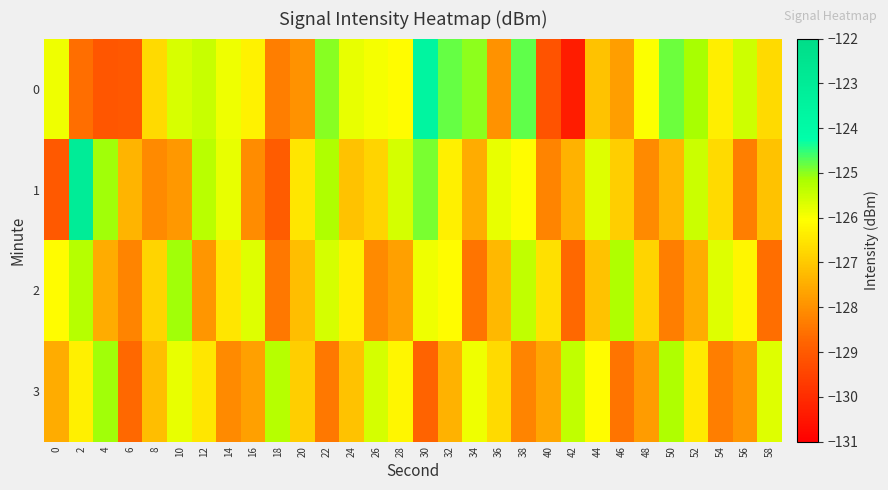

Reading left to right, extract all data points from this chart.

0: 0=-125.9	2=-128.6	4=-129.1	6=-129.0	8=-126.7	10=-125.7	12=-125.5	14=-125.9	16=-126.3	18=-128.3	20=-128.0	22=-125.0	24=-125.8	26=-126.0	28=-126.1	30=-123.6	32=-124.8	34=-125.0	36=-128.0	38=-124.8	40=-129.2	42=-130.3	44=-127.1	46=-127.7	48=-126.0	50=-124.8	52=-125.1	54=-126.4	56=-125.5	58=-126.7
1: 0=-129.0	2=-123.0	4=-125.1	6=-127.4	8=-128.1	10=-127.8	12=-125.3	14=-125.8	16=-128.1	18=-128.9	20=-126.5	22=-125.2	24=-127.1	26=-126.8	28=-125.6	30=-124.9	32=-126.3	34=-127.5	36=-125.8	38=-126.1	40=-128.2	42=-127.4	44=-125.7	46=-126.9	48=-128.1	50=-127.3	52=-125.5	54=-126.7	56=-128.3	58=-127.1
2: 0=-126.1	2=-125.3	4=-127.5	6=-128.2	8=-126.8	10=-125.1	12=-127.9	14=-126.5	16=-125.7	18=-128.4	20=-127.2	22=-125.6	24=-126.3	26=-128.1	28=-127.7	30=-125.9	32=-126.1	34=-128.5	36=-127.3	38=-125.4	40=-126.6	42=-128.7	44=-127.1	46=-125.2	48=-126.8	50=-128.3	52=-127.5	54=-125.7	56=-126.2	58=-128.6
3: 0=-127.5	2=-126.3	4=-125.1	6=-128.7	8=-127.2	10=-125.8	12=-126.5	14=-128.1	16=-127.7	18=-125.3	20=-126.9	22=-128.4	24=-127.1	26=-125.6	28=-126.2	30=-128.8	32=-127.4	34=-125.9	36=-126.7	38=-128.2	40=-127.6	42=-125.4	44=-126.1	46=-128.5	48=-127.8	50=-125.2	52=-126.4	54=-128.3	56=-127.9	58=-125.7